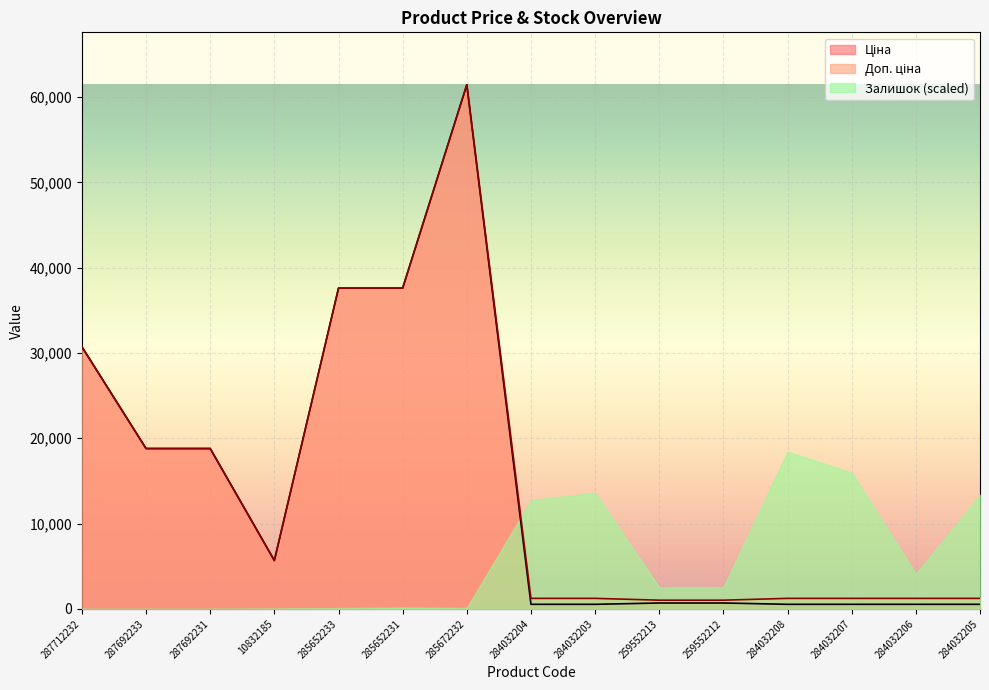

What value does the Ціна series have at 287692231?

18796.8